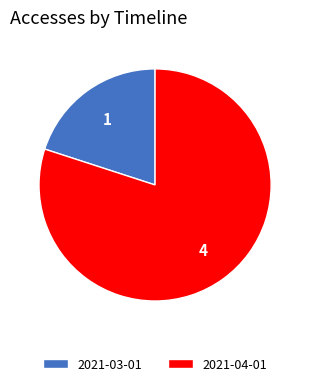

Do 2021-03-01 and 2021-04-01 together represent more than half of the pie?

Yes